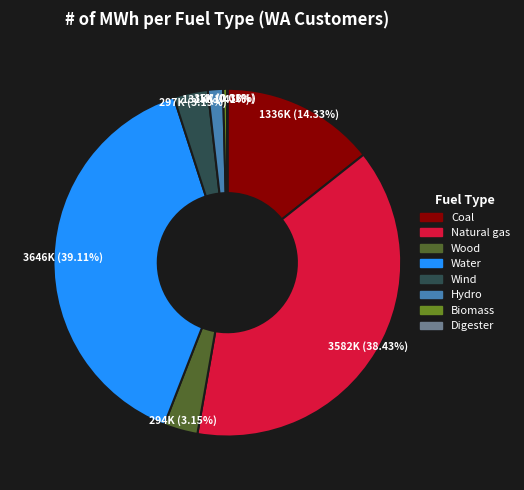

Combined, do Hydro and Biomass account for over 50%?

No